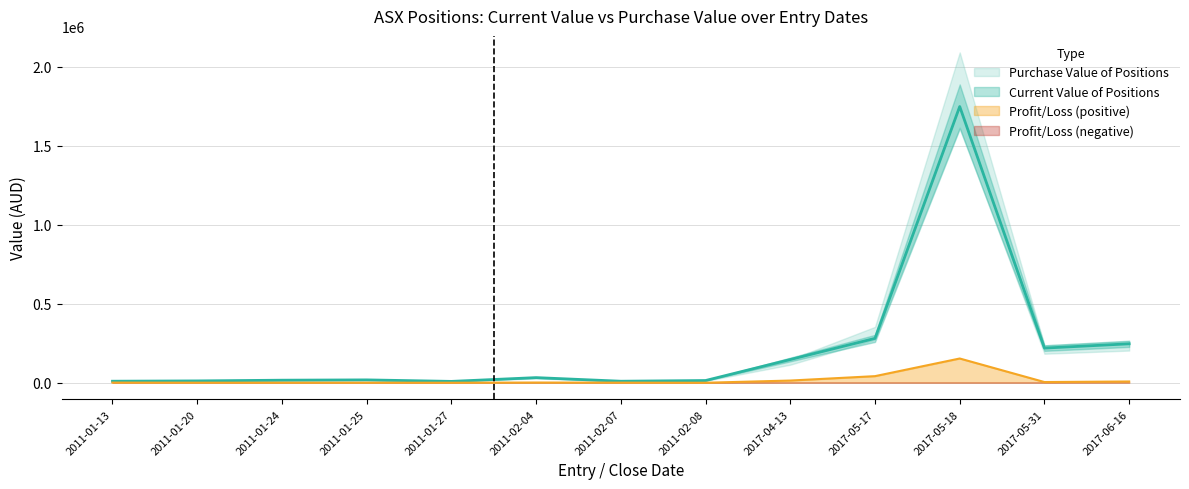

Which series has the largest range (max minus min)?

Purchase Value of Positions